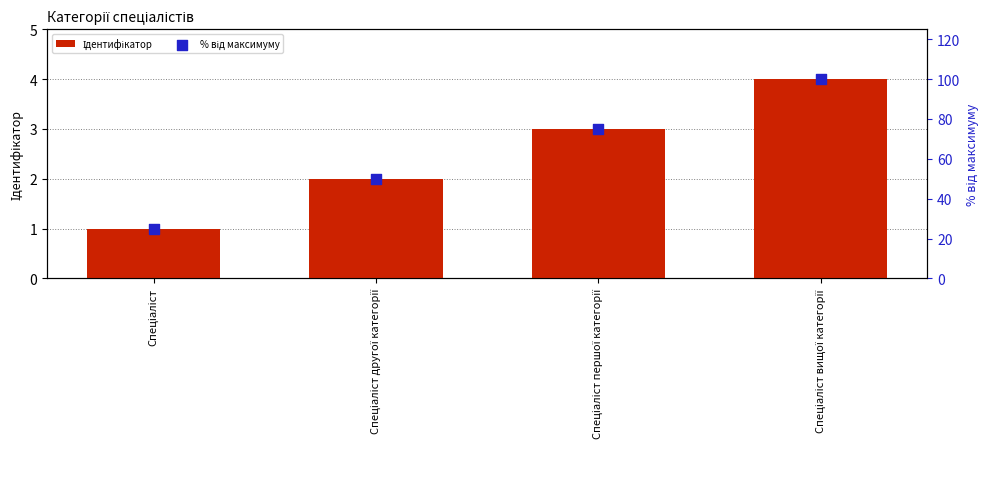

Which series has the largest Y range (max minus min)?

% від максимуму